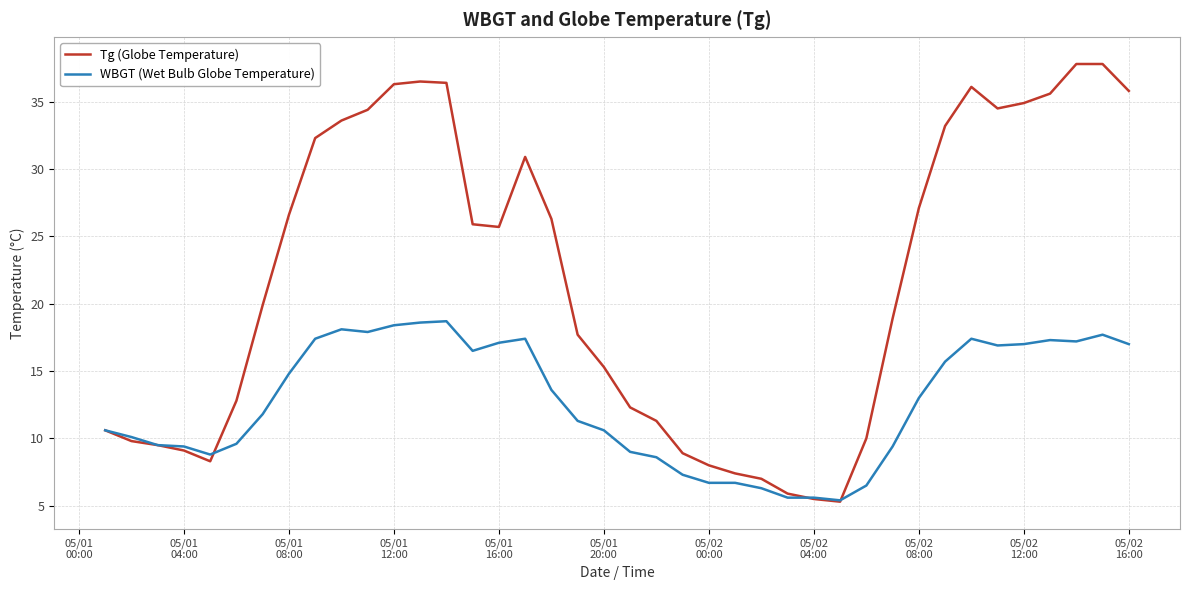

List the series in order of their peak value, lowest first.

WBGT (Wet Bulb Globe Temperature), Tg (Globe Temperature)